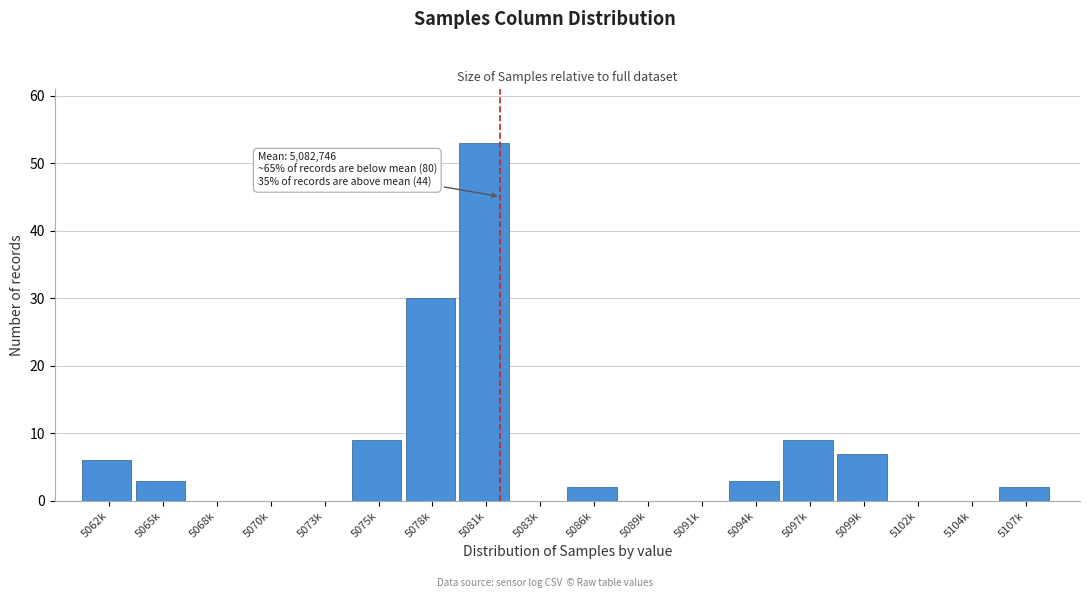

Reading right to left, what are all the values shown in this chart?

5107k=2	5104k=0	5102k=0	5099k=7	5097k=9	5094k=3	5091k=0	5089k=0	5086k=2	5083k=0	5081k=53	5078k=30	5075k=9	5073k=0	5070k=0	5068k=0	5065k=3	5062k=6